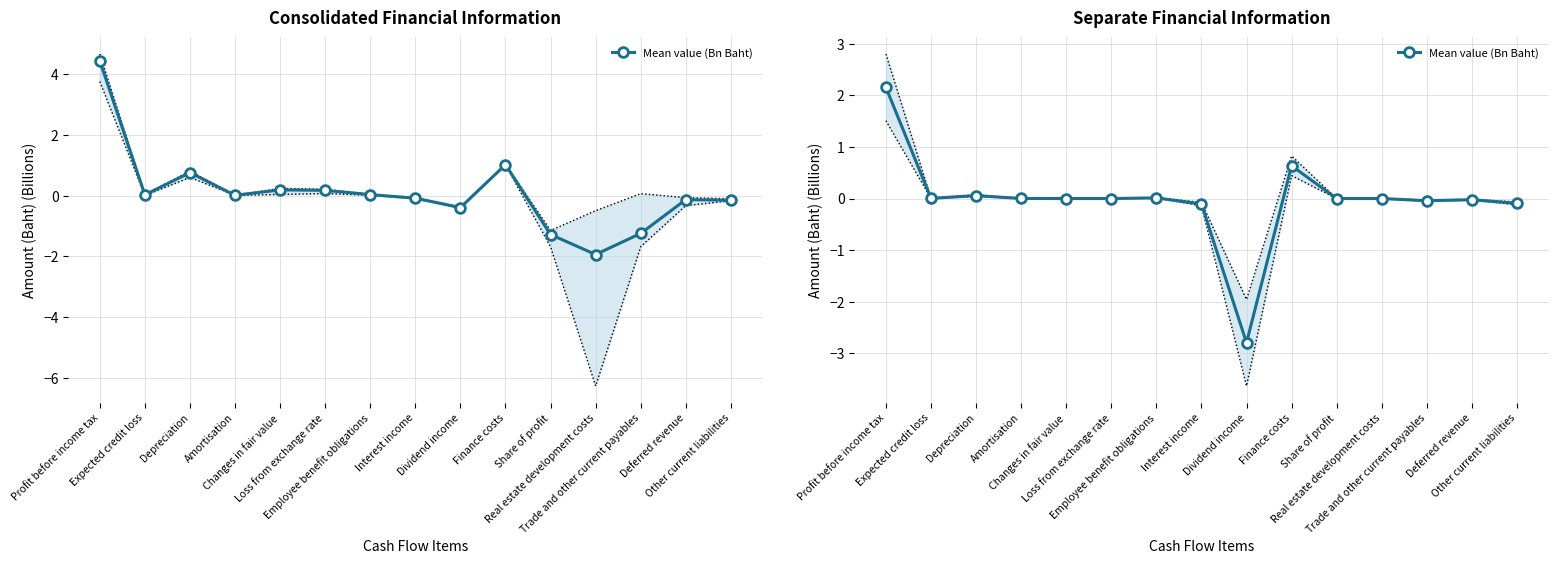

The value at Other current liabilities is -0.1. True or false?

True